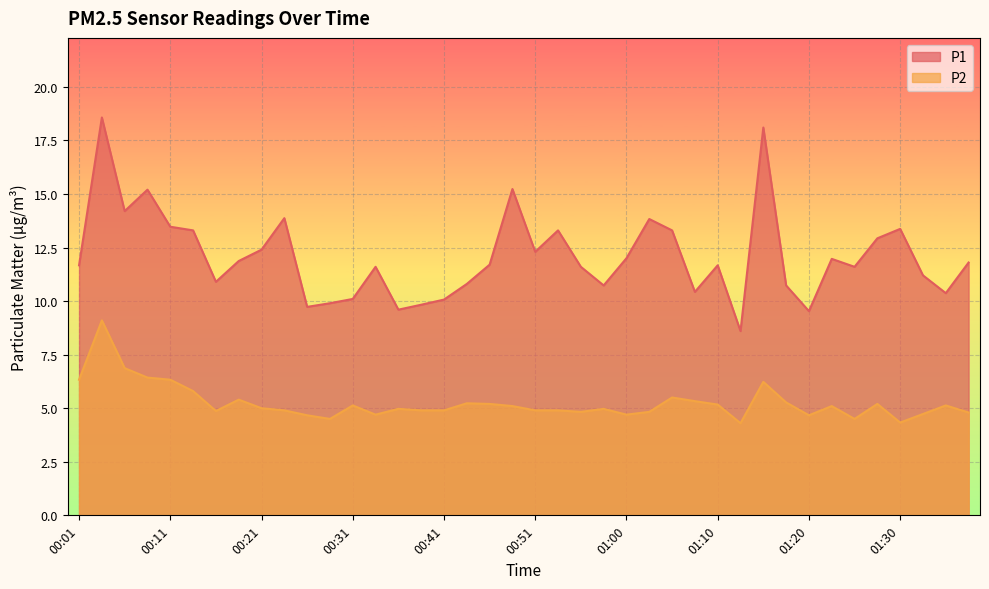

What is the difference between the highest and lowest values at 01:22?

6.9